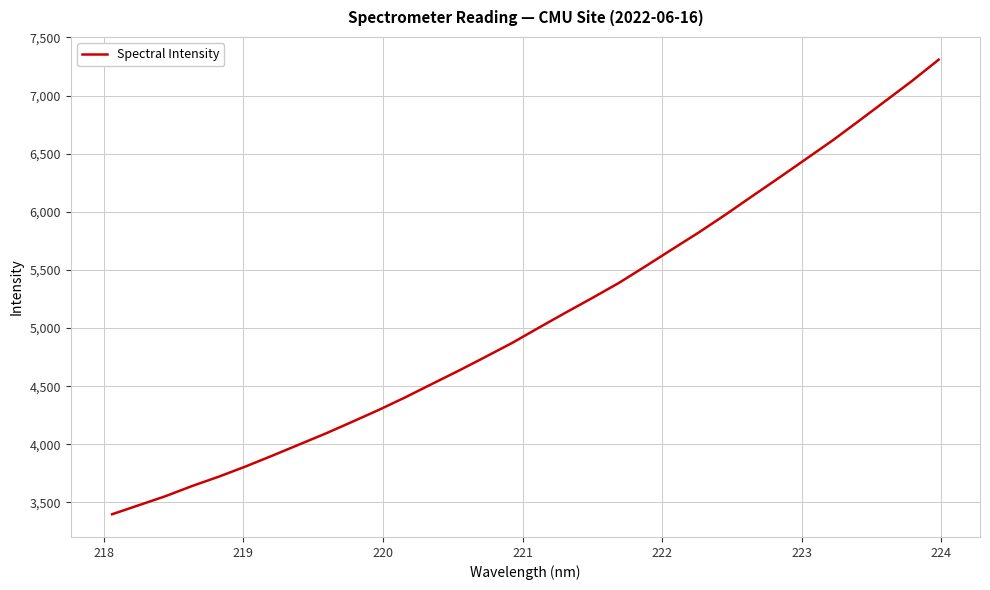

What is the maximum value shown in the chart?

7308.4